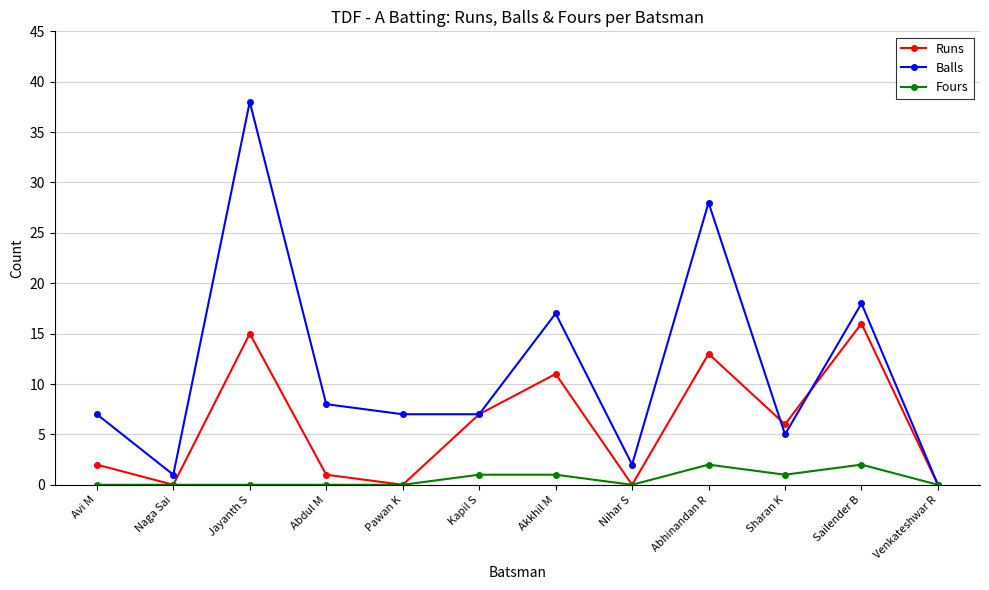

What is the value of the Balls point at the 9th from the left?

28